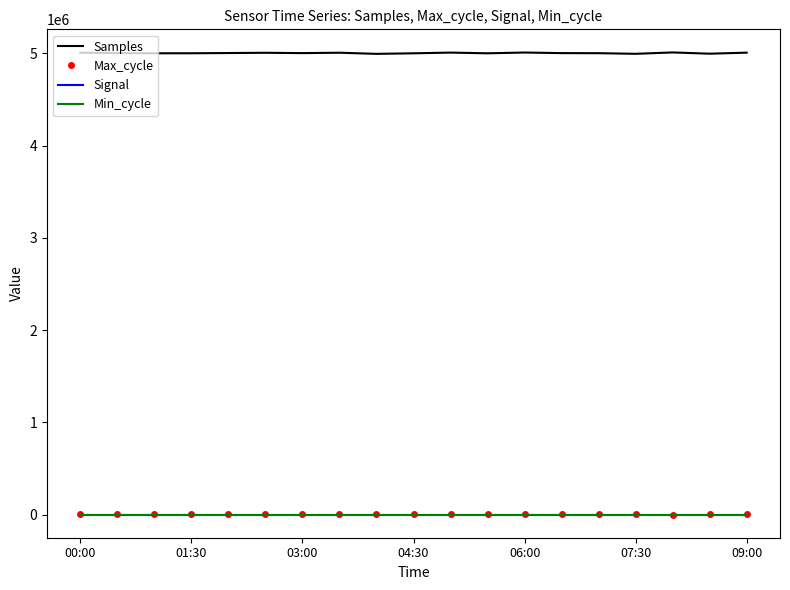

Which series has the largest total across all categories?

Samples